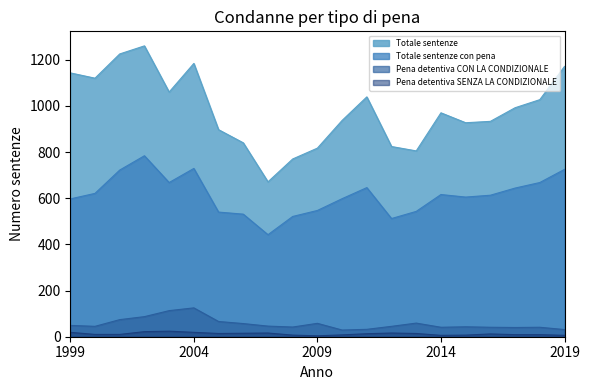

What value does the Pena detentiva CON LA CONDIZIONALE series have at 2006, to the nearest 10?

60